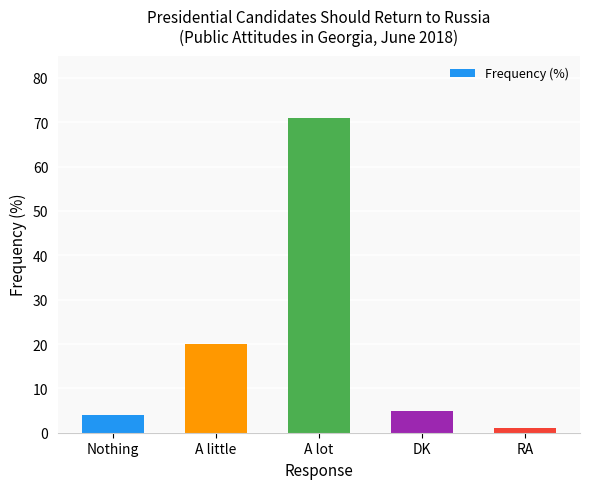

What is the value of the 4th bar from the left?

5